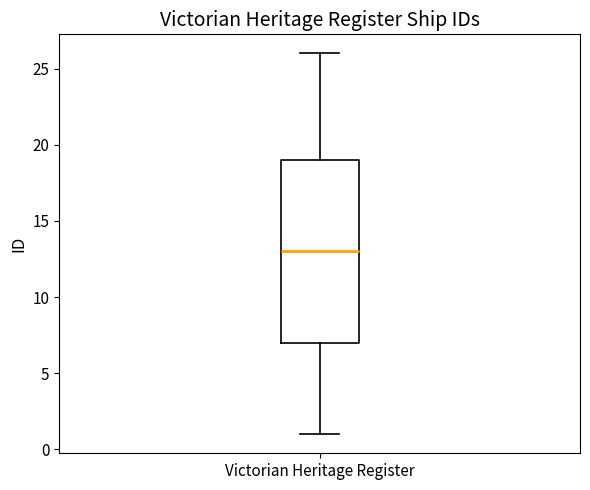

Read this box plot against the y-axis: the position of the median line, the range covered by the box, and the ends of both whiskers. The values are not printed on the chart, so give them approximately, as read against the axis.

median 13, box 7 to 19, whiskers 1 to 26